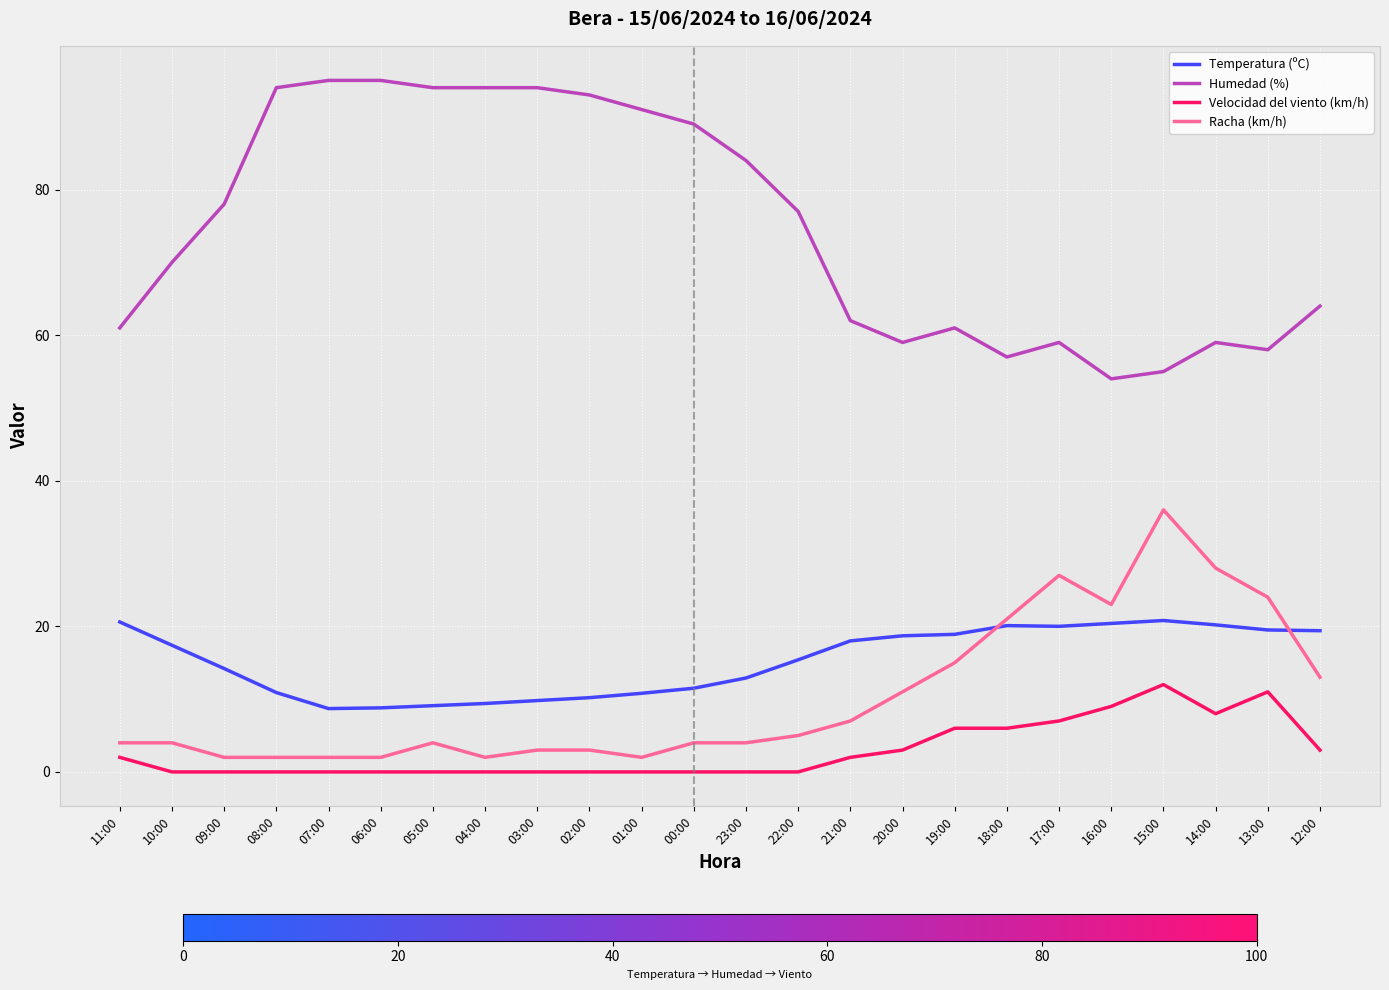

At how many categories does at least one series exceed 31?

24